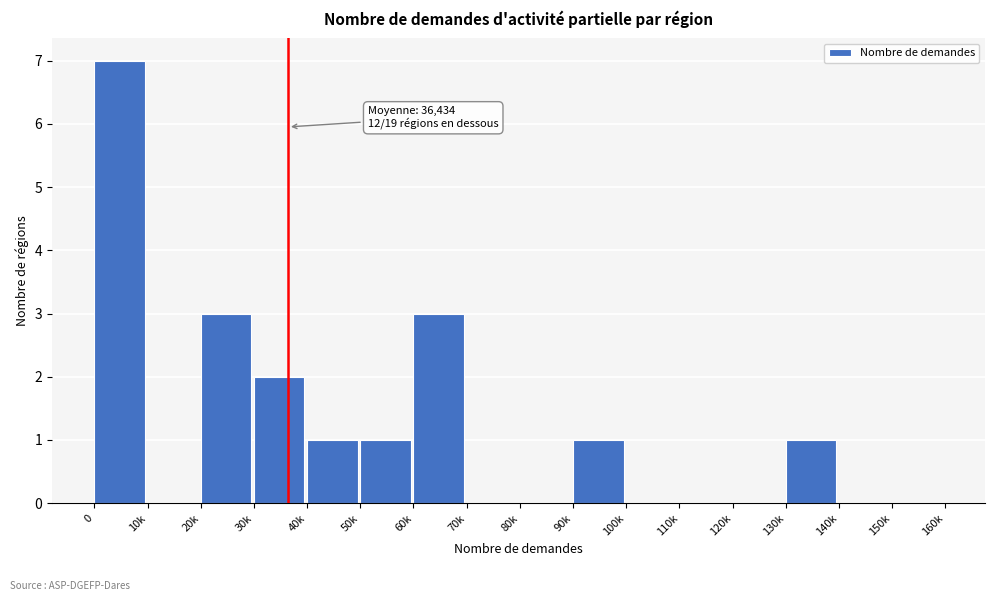

Reading right to left, transcribe all the data shown in this chart.

150k=0	140k=0	130k=1	120k=0	110k=0	100k=0	90k=1	80k=0	70k=0	60k=3	50k=1	40k=1	30k=2	20k=3	10k=0	0=7